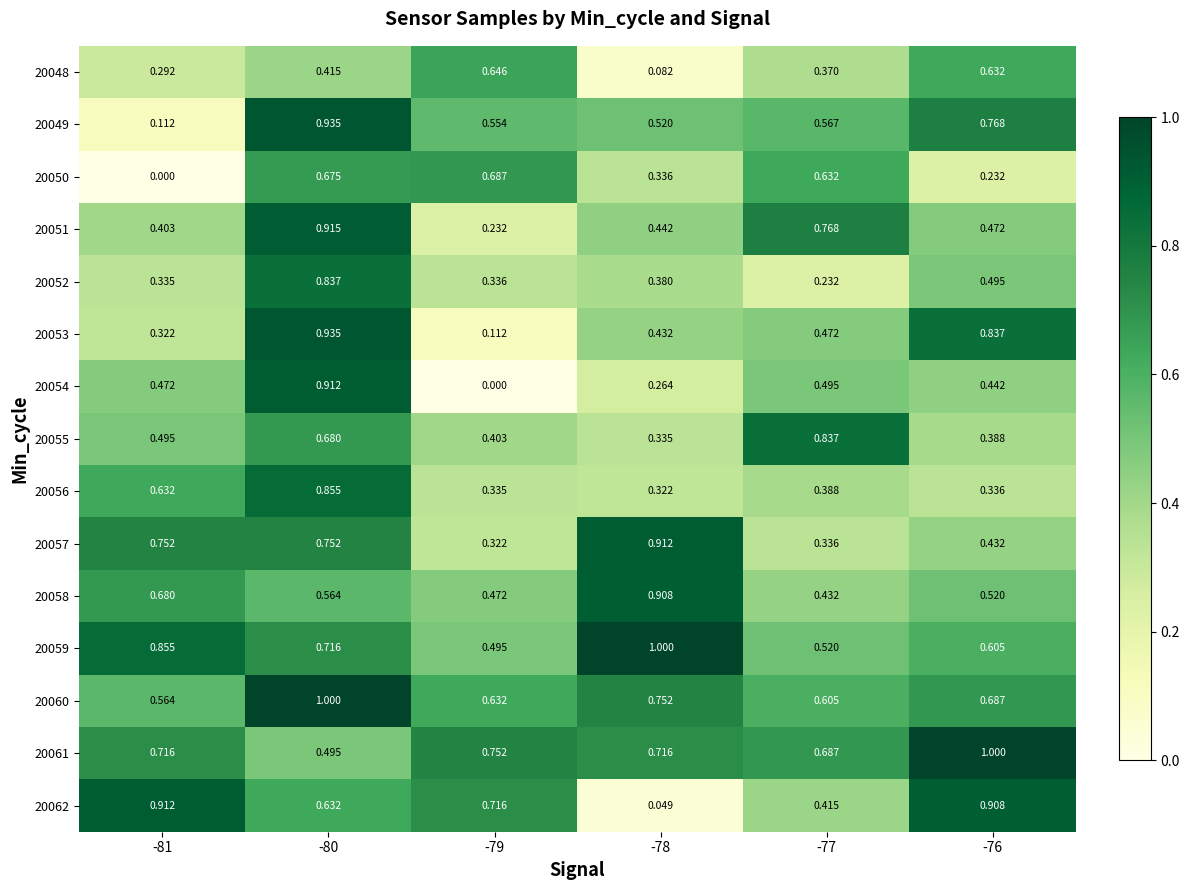

Is the value of 20050 at -79 greater than the value of 20048 at -79?

Yes